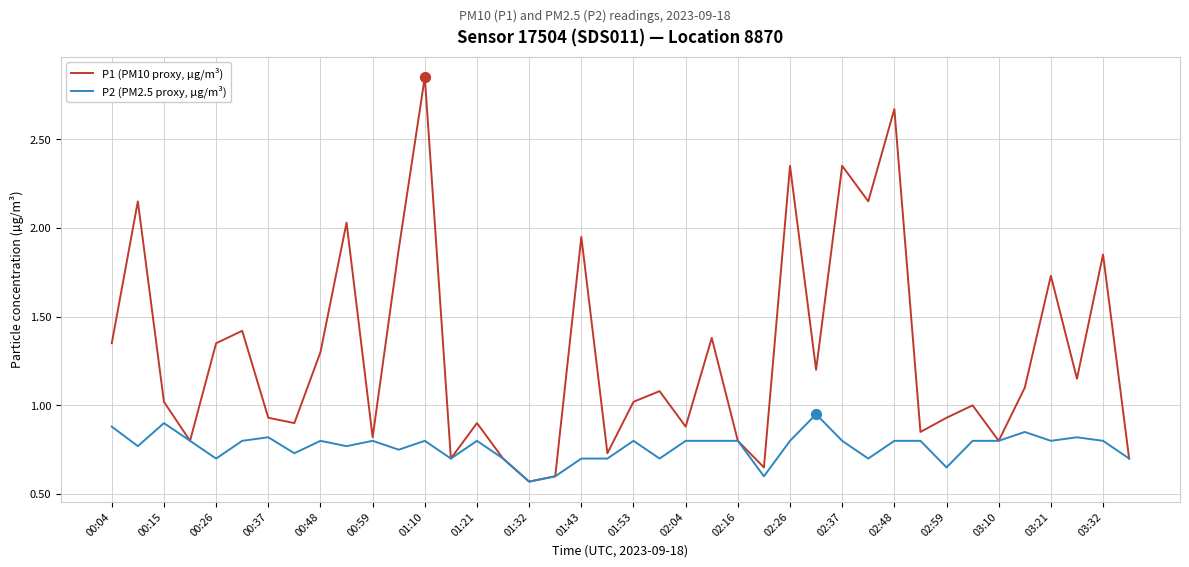

Which series has the widest spread of values?

P1 (PM10 proxy, µg/m³)